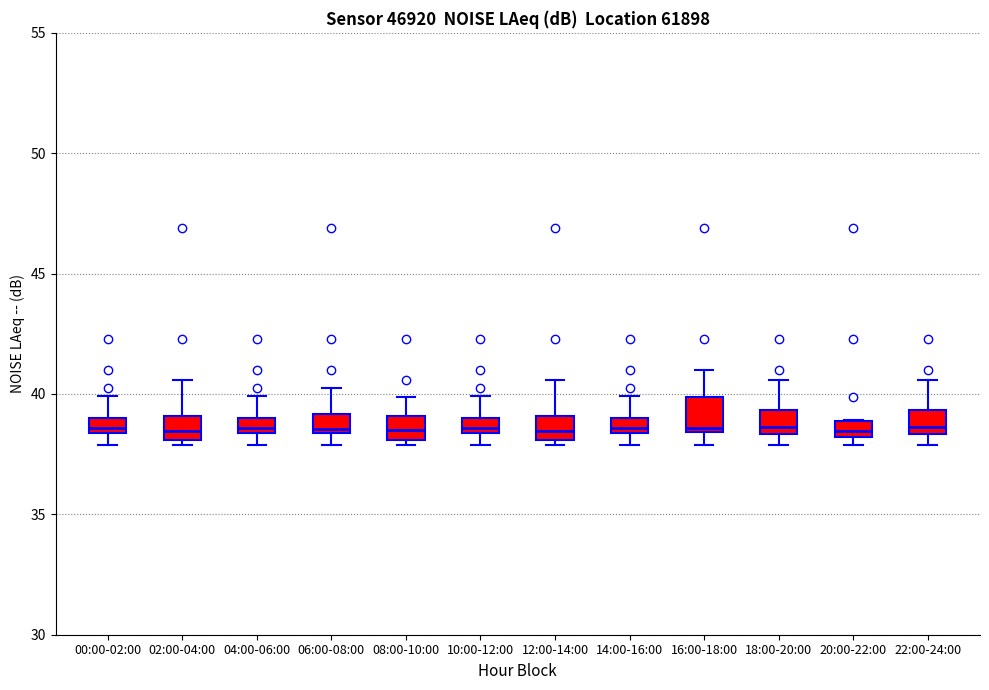

Where does the median line of the box for 20:00-22:00 sit on the y-axis? The values are not printed on the chart, so give them approximately, as read against the axis.

38.5